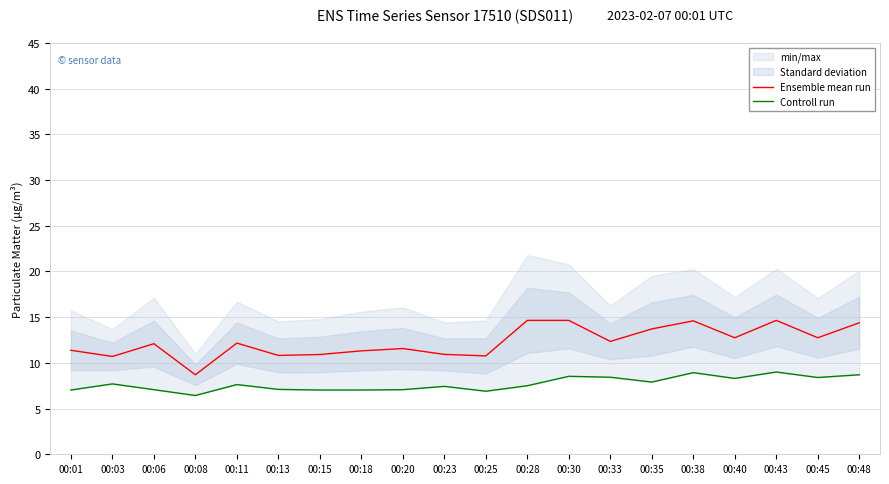

What is the difference between the highest and lowest values at 00:06?

5.0